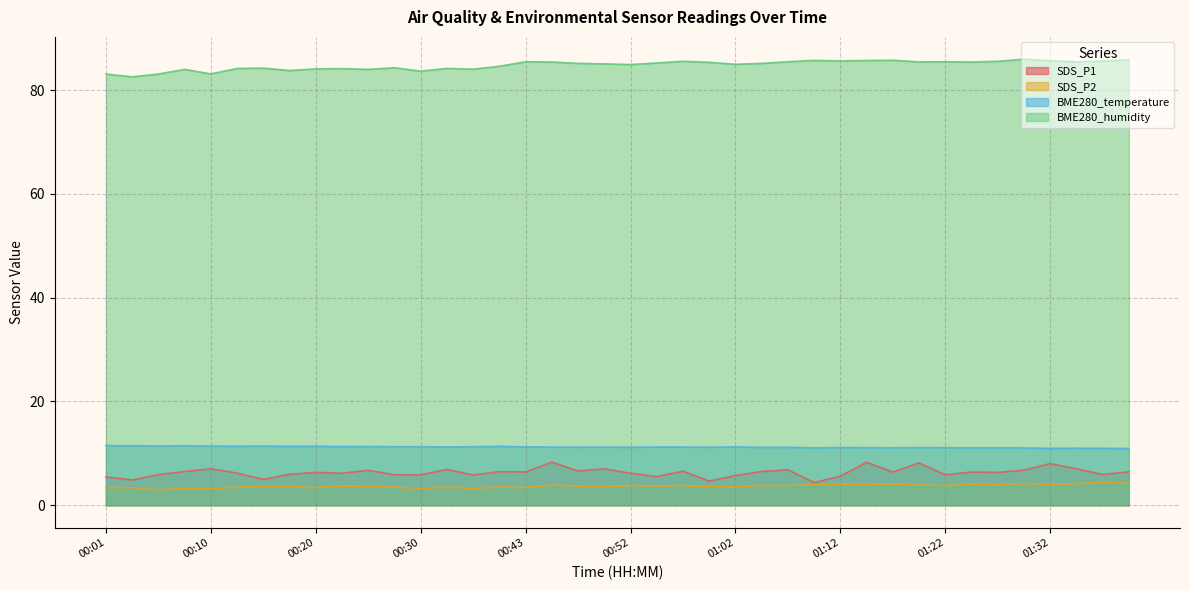

What is the difference between the SDS_P1 values at 00:18 and 01:39?

0.5